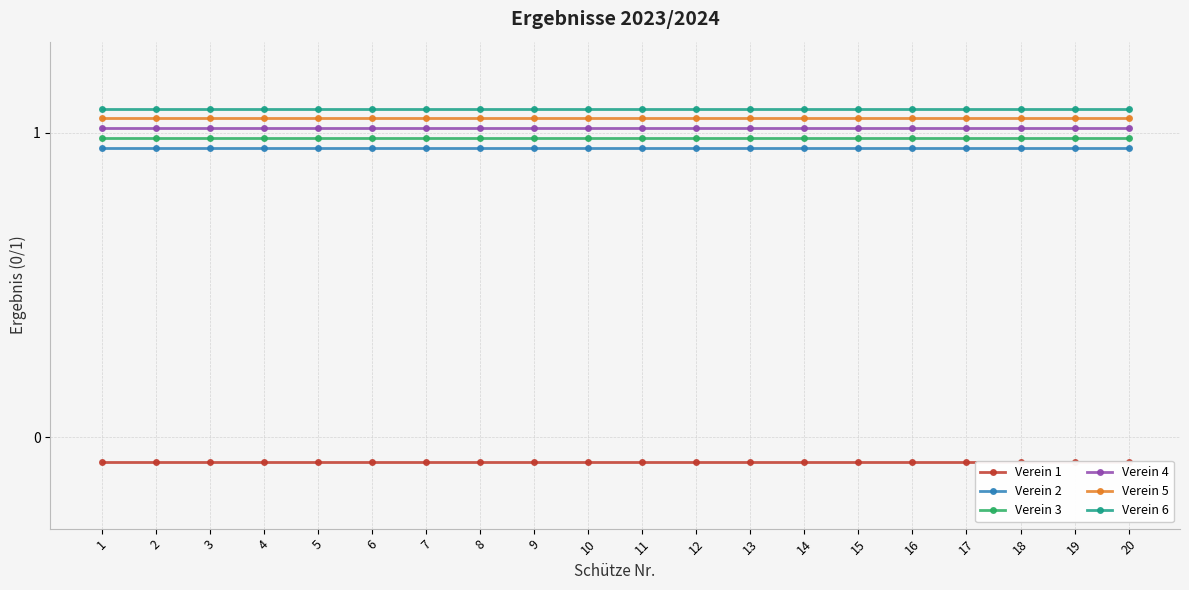

Is it true that Verein 1 equals -0.1 at 4?

True